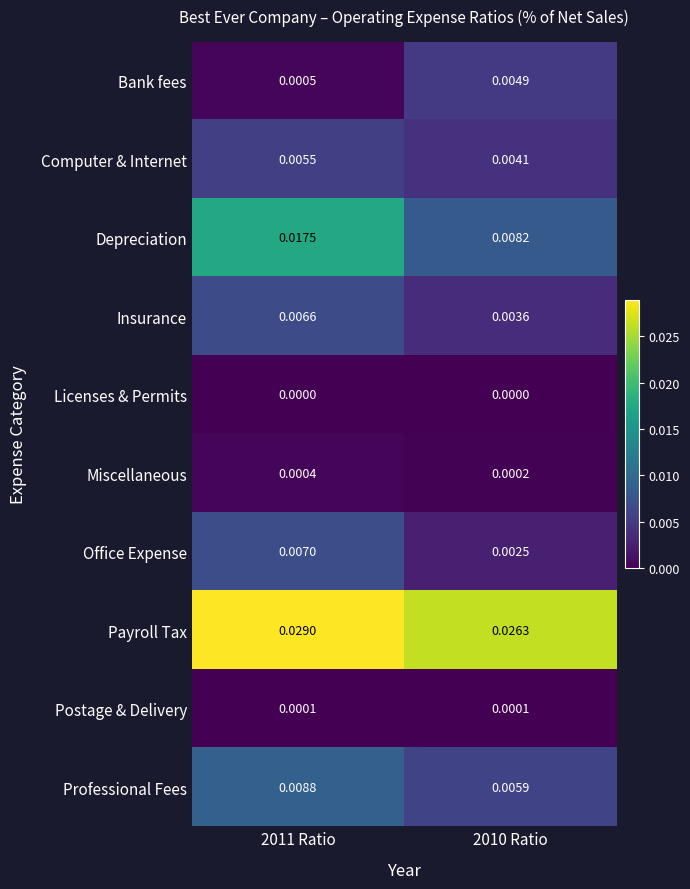

Which series has the largest range (max minus min)?

Depreciation